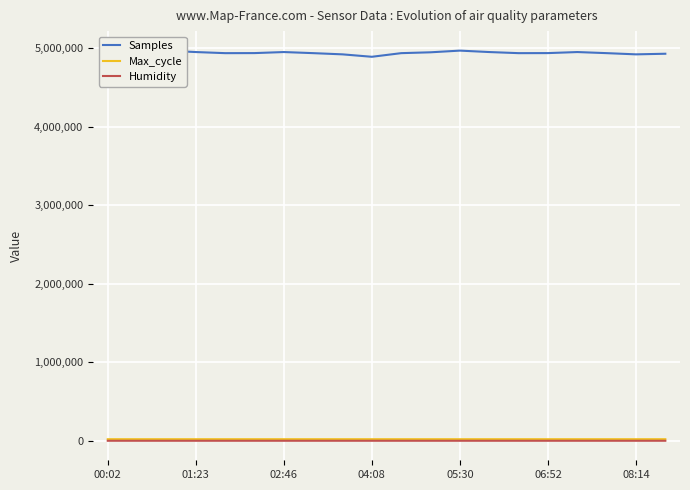

True or false: Max_cycle and Samples cross at least once.

False